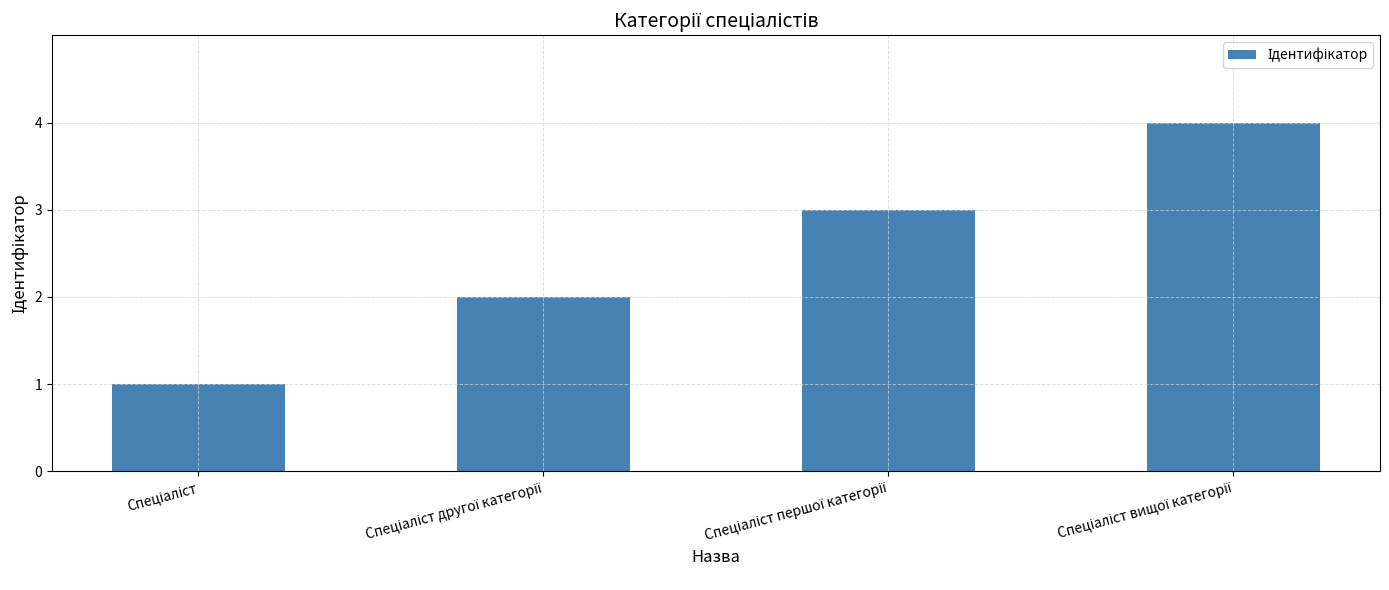

What is the greatest value displayed?

4